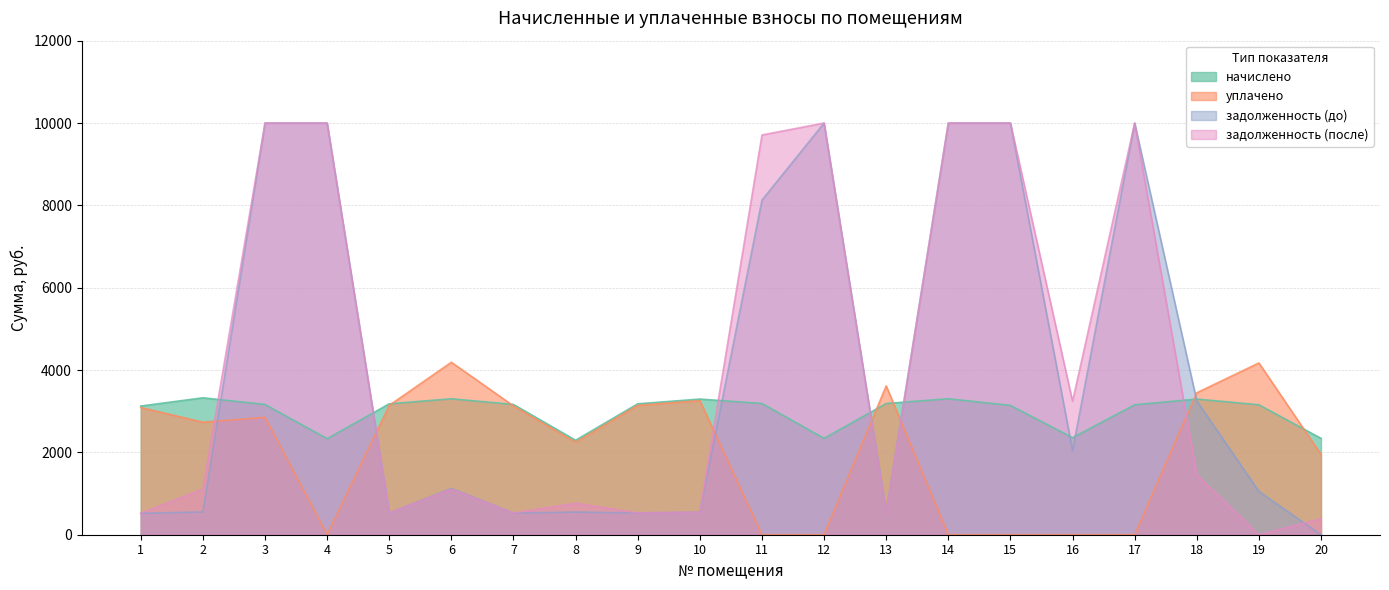

The value of уплачено at 6 is 4189.2. True or false?

True